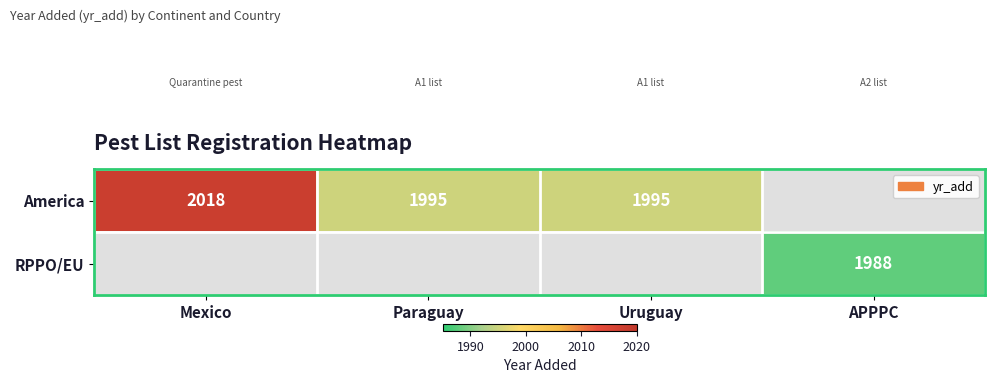

The value of America at Mexico is 497. True or false?

False